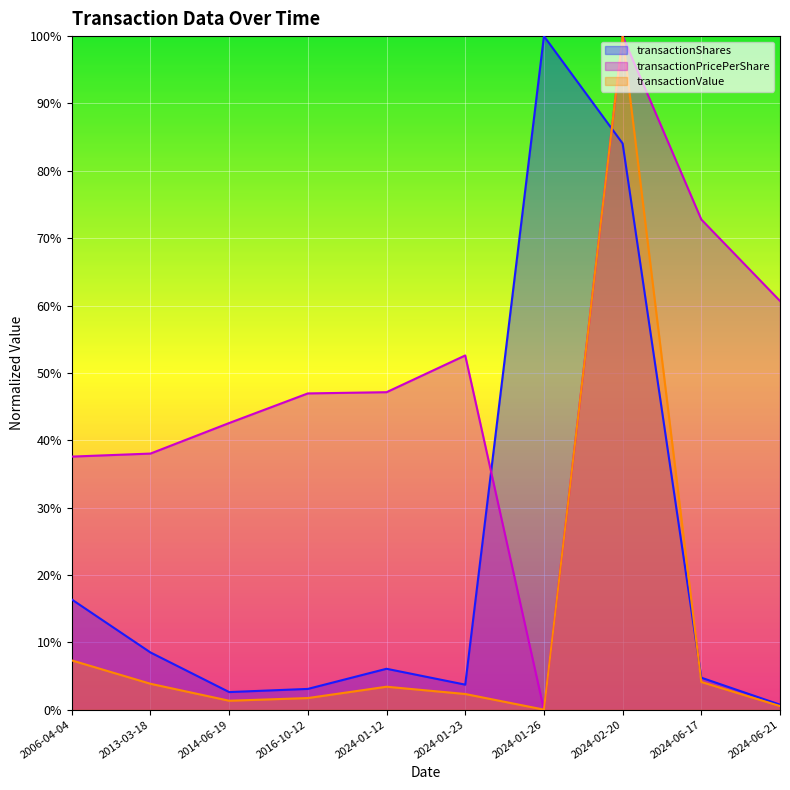

How many lines are shown in the chart?

3